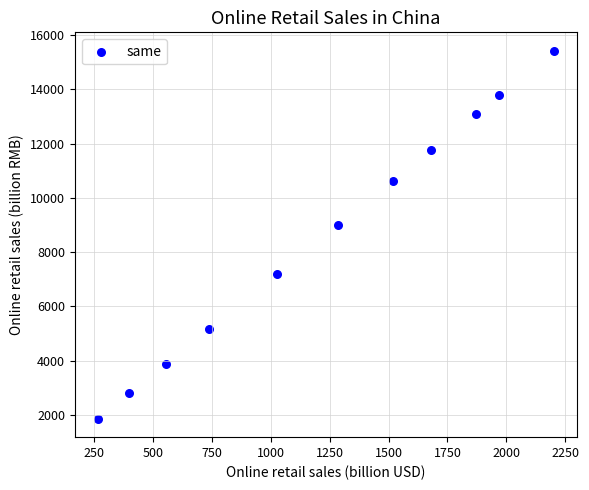

What Y value in the scatter plot is closest to 8639?

9006.5